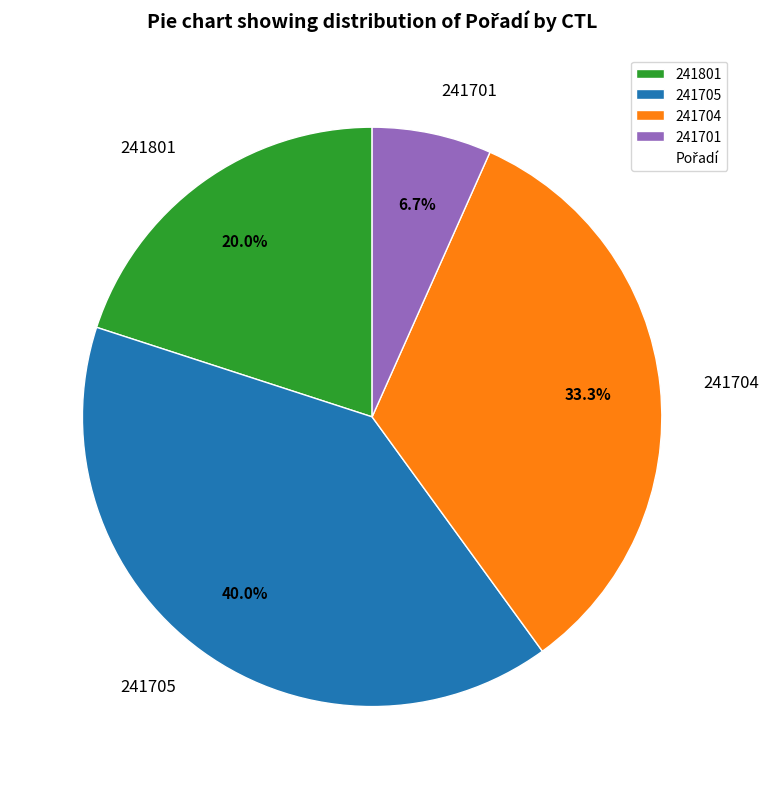

Rank the categories by value from lowest to highest.

241701, 241801, 241704, 241705